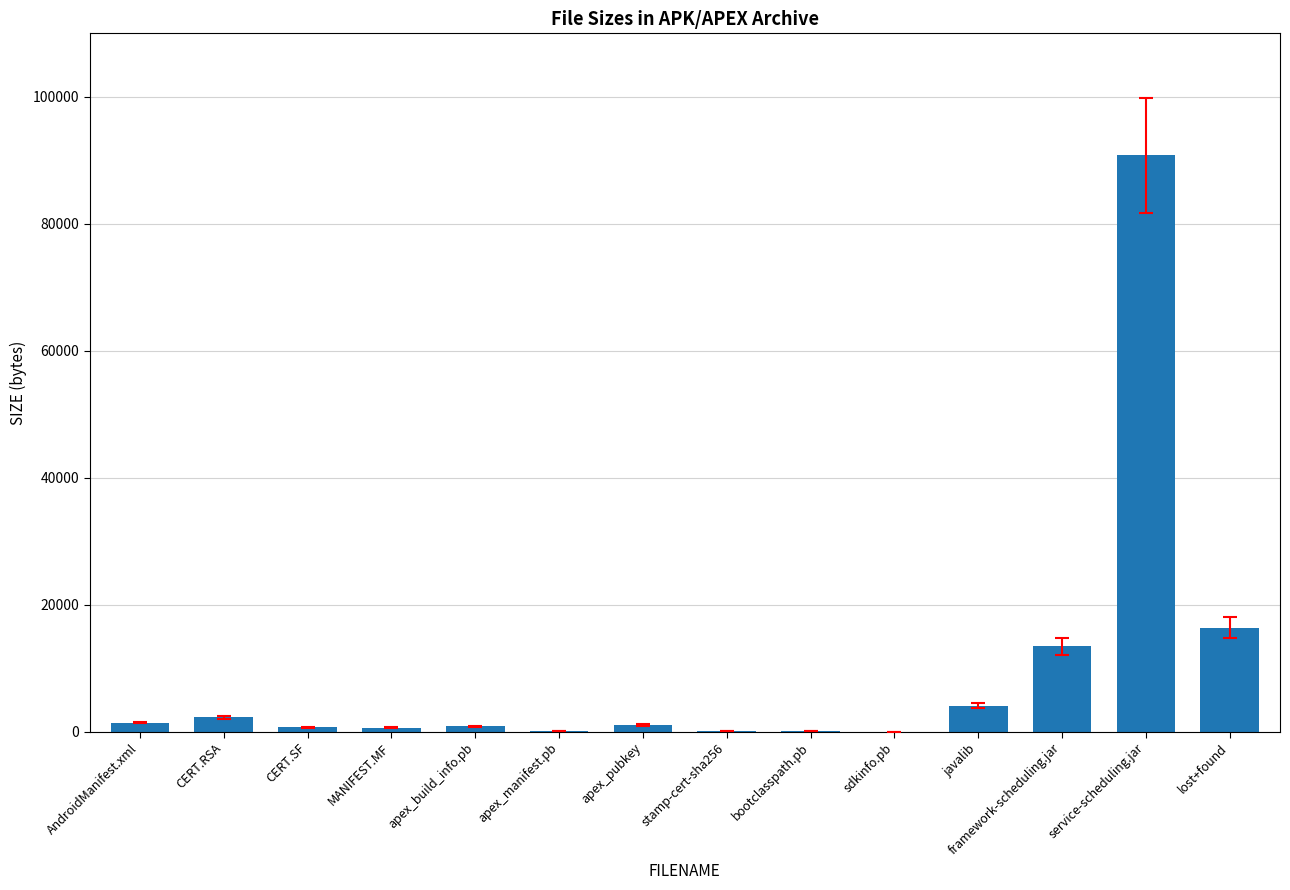

At which label is the value closest to 45395?

lost+found